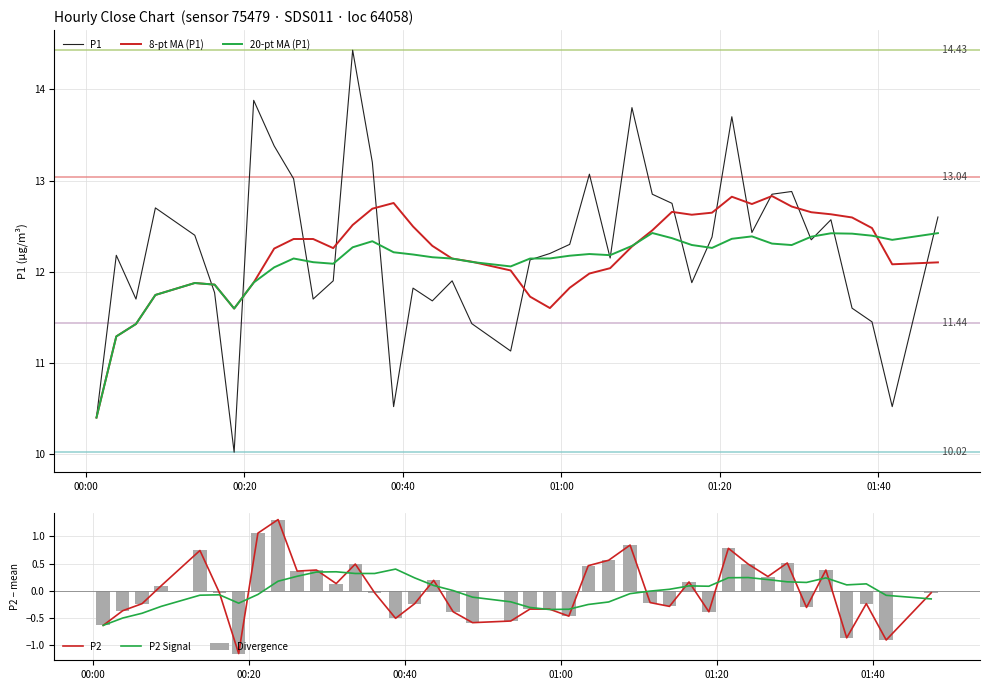

How many values in the P1 series are below 12?

16